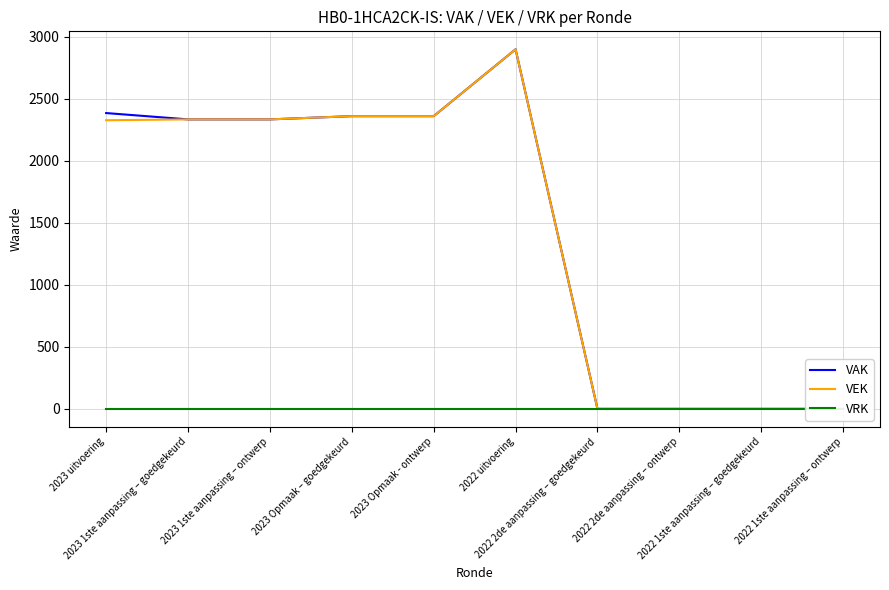

Is this an area chart (filled region under the line)?

No